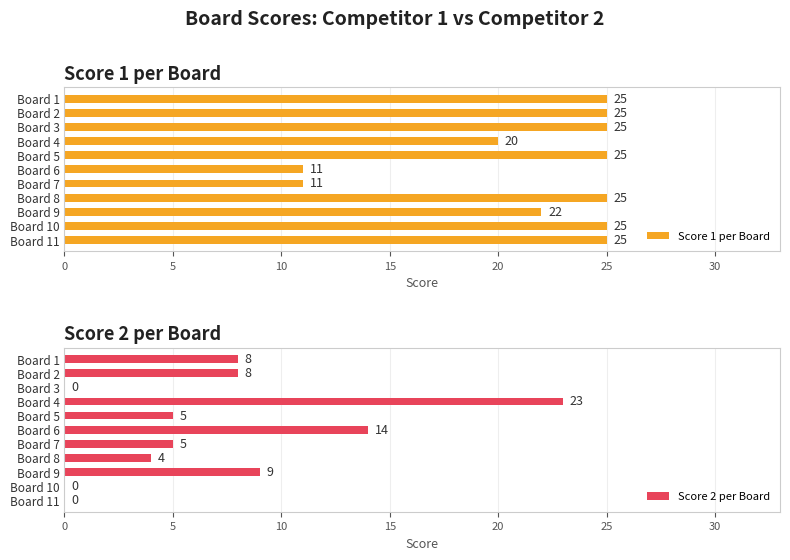

The Score 1 per Board series shows 6 at Board 11. True or false?

False